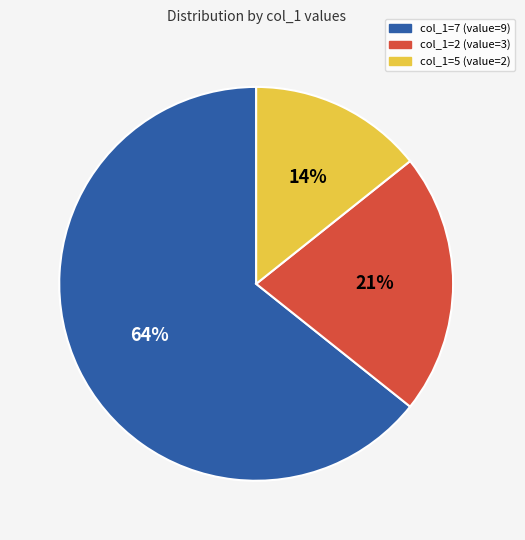

Is there any slice that represents more than half of the pie?

Yes